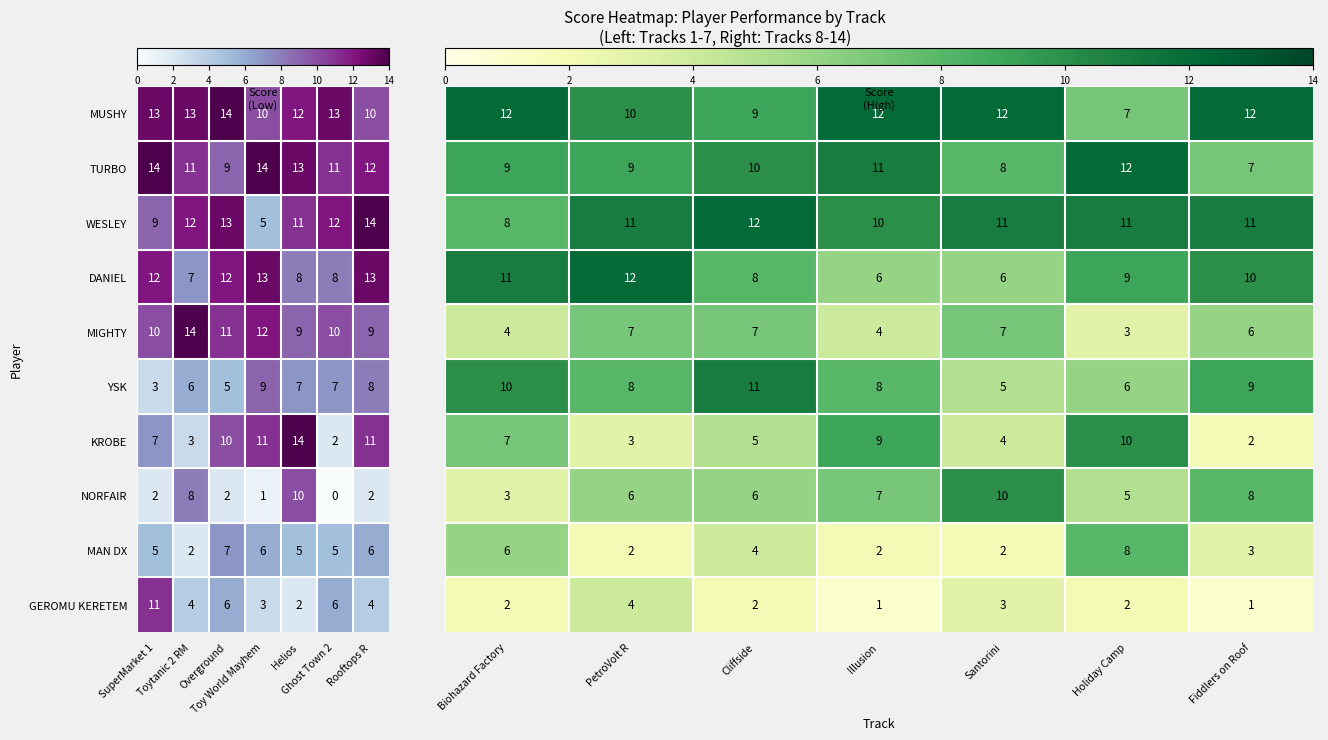

What is the maximum value for NORFAIR?

10